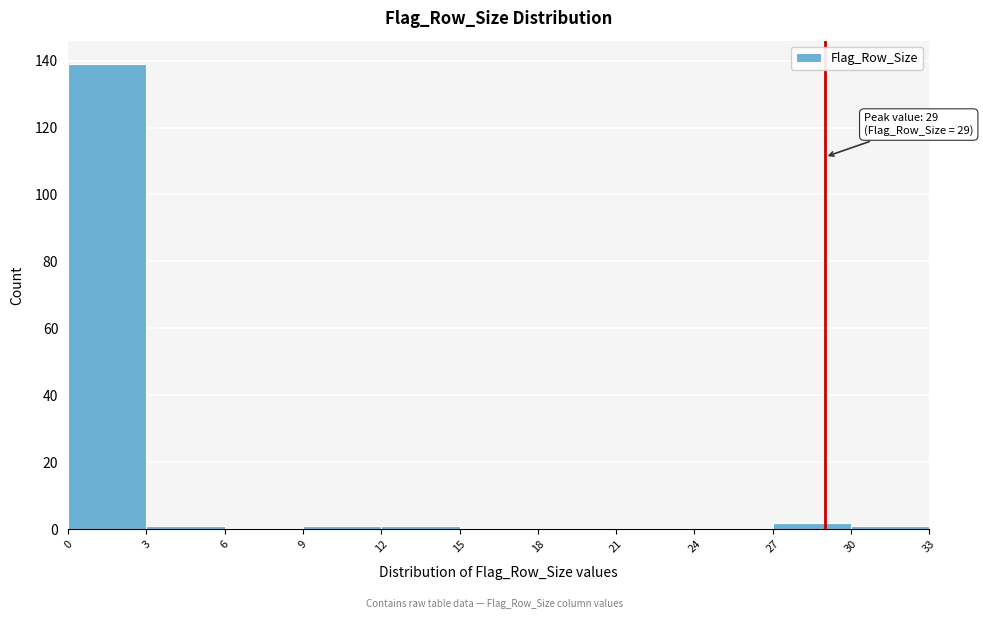

Over which range of the x-axis is the bar tallest?

0 to 3